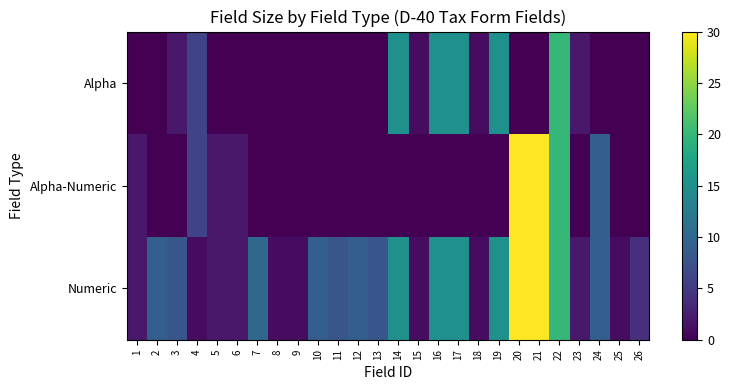

Reading left to right, extract all data points from this chart.

Numeric: 1=2	2=9	3=8	4=1	5=2	6=2	7=10	8=1	9=1	10=9	11=8	12=9	13=8	14=15	15=1	16=15	17=15	18=1	19=15	20=30	21=30	22=20	23=2	24=9	25=1	26=4
Alpha-Numeric: 1=2	2=0	3=0	4=6	5=2	6=2	7=0	8=0	9=0	10=0	11=0	12=0	13=0	14=0	15=0	16=0	17=0	18=0	19=0	20=30	21=30	22=20	23=0	24=9	25=0	26=0
Alpha: 1=0	2=0	3=2	4=6	5=0	6=0	7=0	8=0	9=0	10=0	11=0	12=0	13=0	14=15	15=1	16=15	17=15	18=1	19=15	20=0	21=0	22=20	23=2	24=0	25=0	26=0